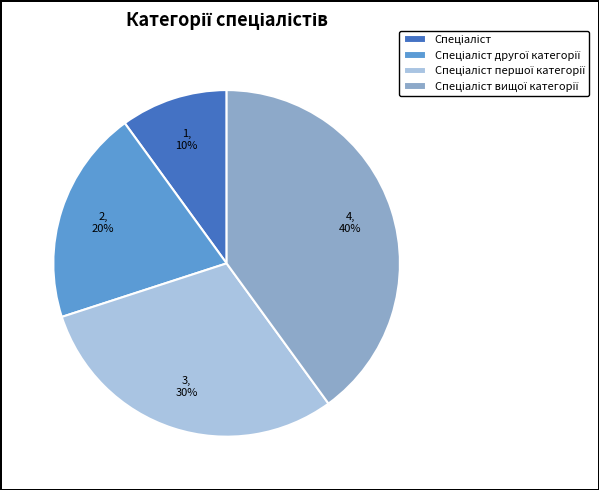

To the nearest percent, what is the difference between the largest and smallest slice percentages?

30%